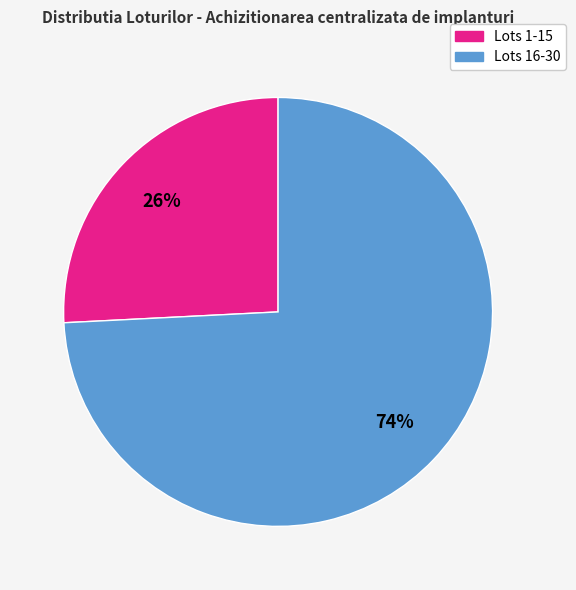

To the nearest percent, what is the difference between the largest and smallest slice percentages?

48%